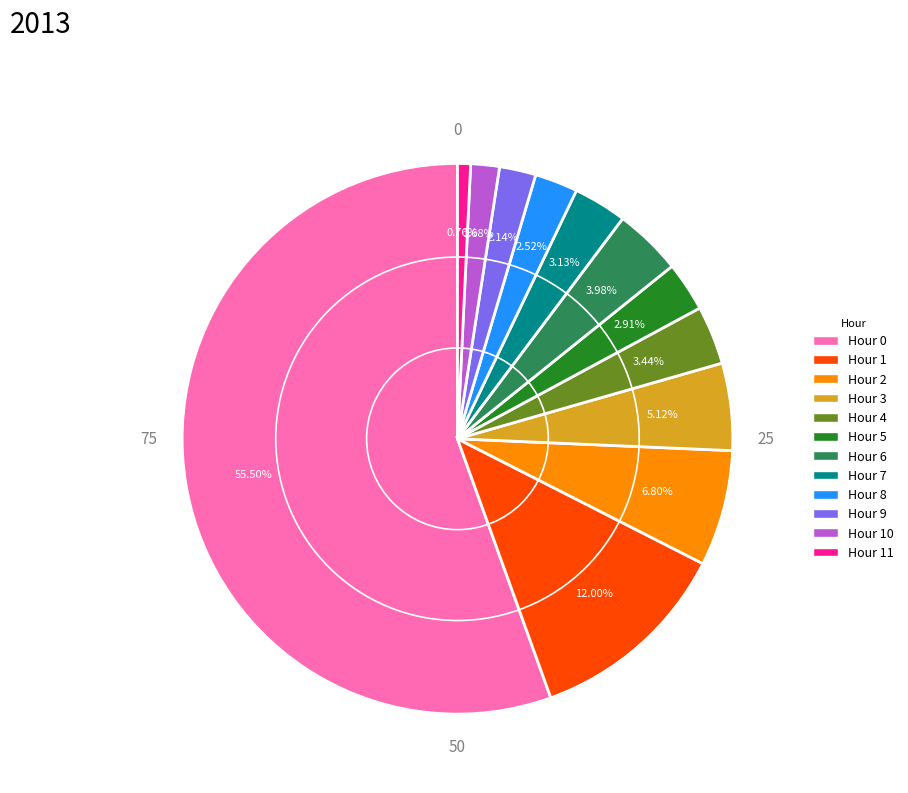

Is there any slice that represents more than half of the pie?

Yes